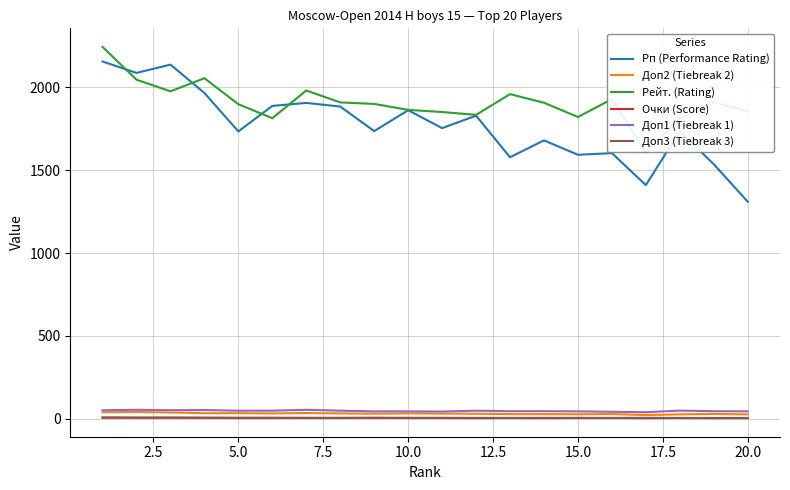

Which series has the largest total across all categories?

Рейт. (Rating)